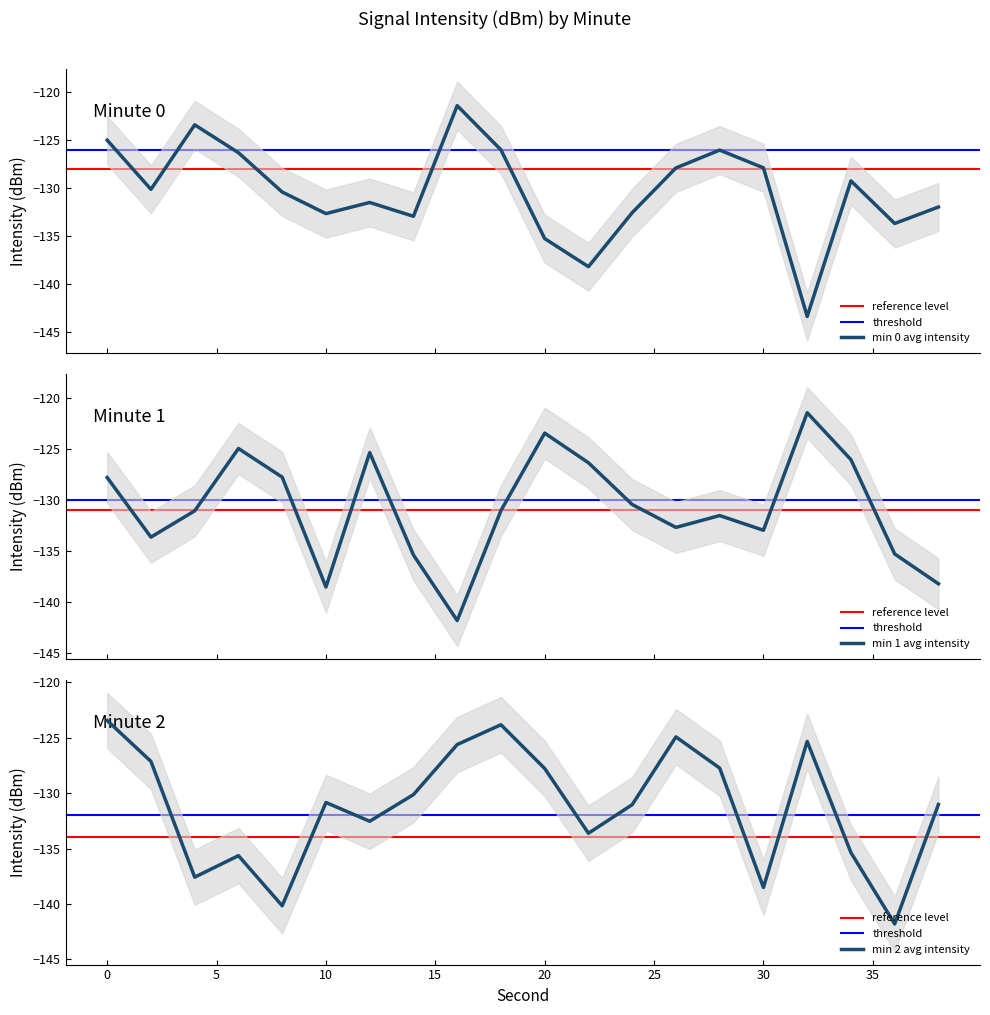

What is the difference between the maximum and minimum values in the min 0 avg intensity series?

22.0